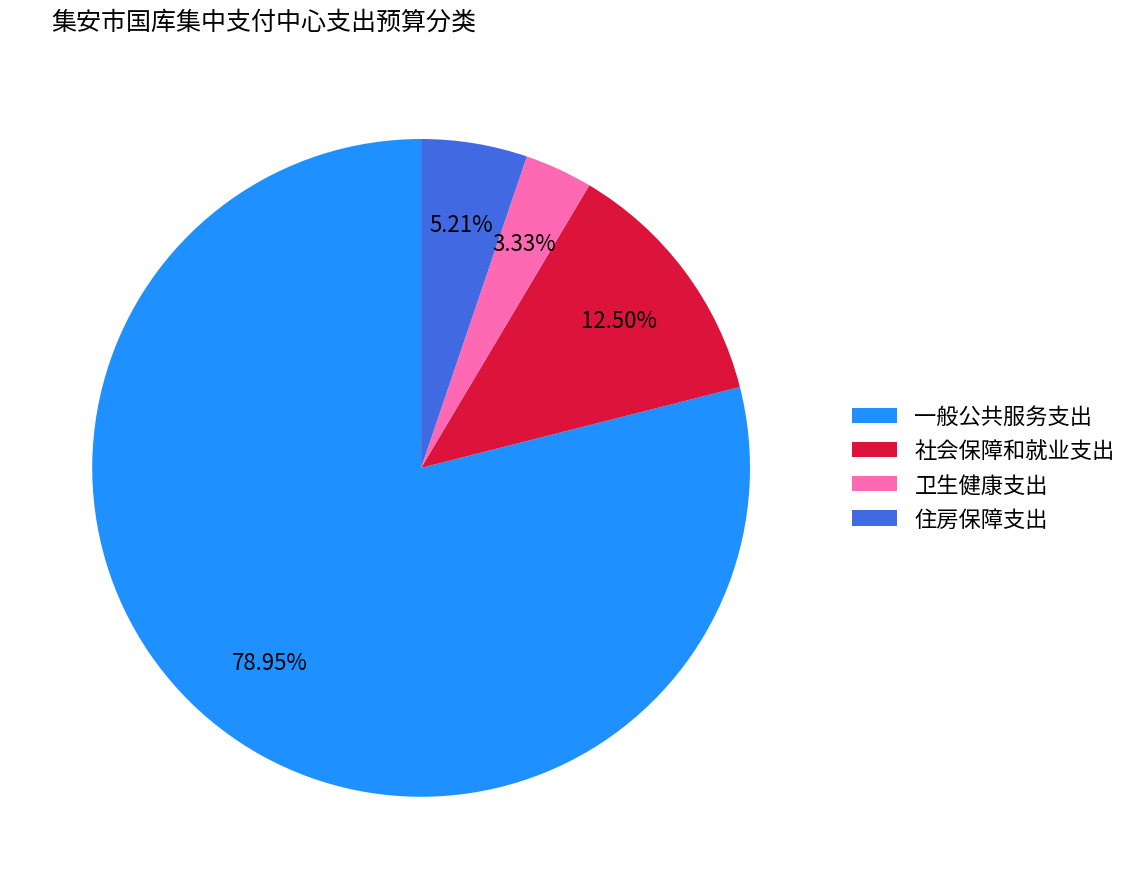

What is the majority slice?

一般公共服务支出